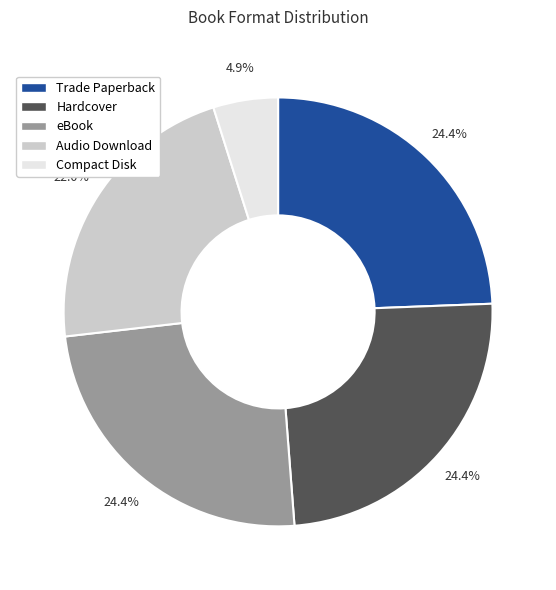

Is there a majority slice in this chart?

No